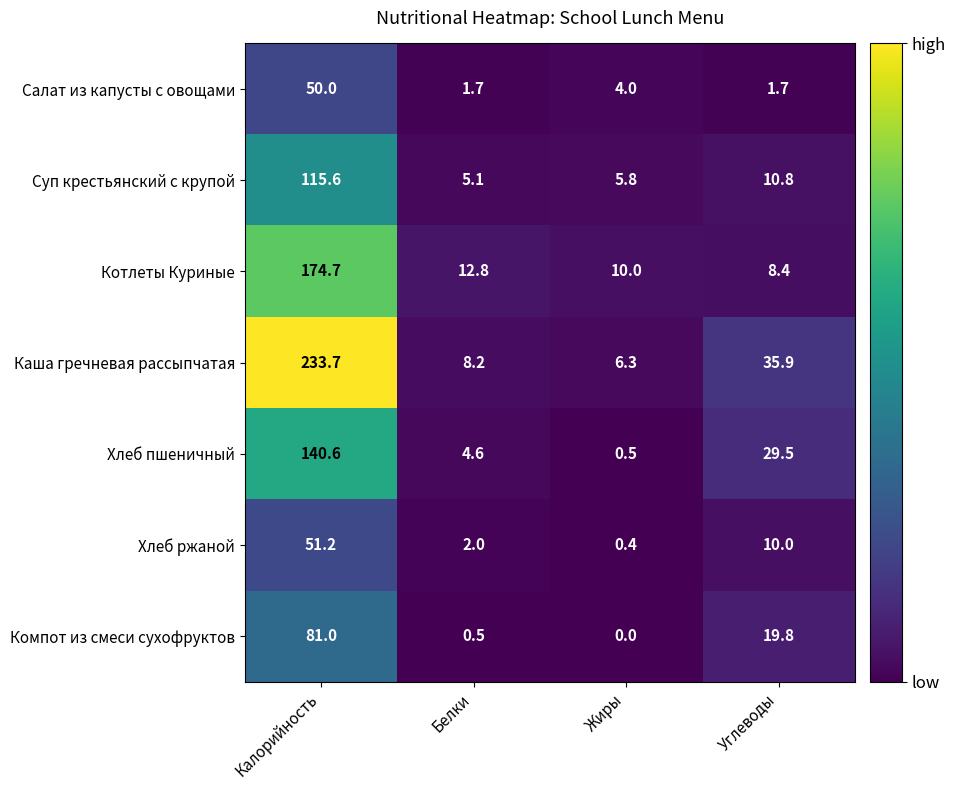

Where does the Каша гречневая рассыпчатая series first go above 35?

Калорийность